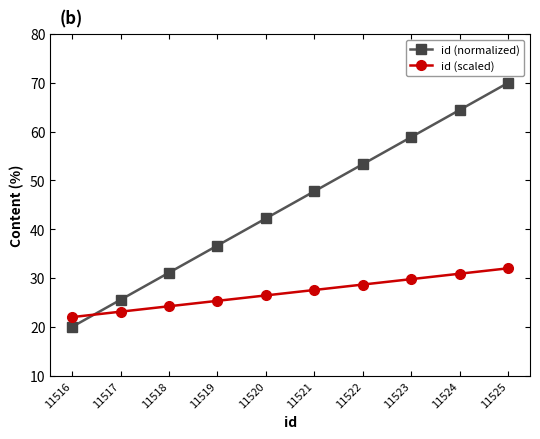

Which label corresponds to the largest value in the chart?

11525